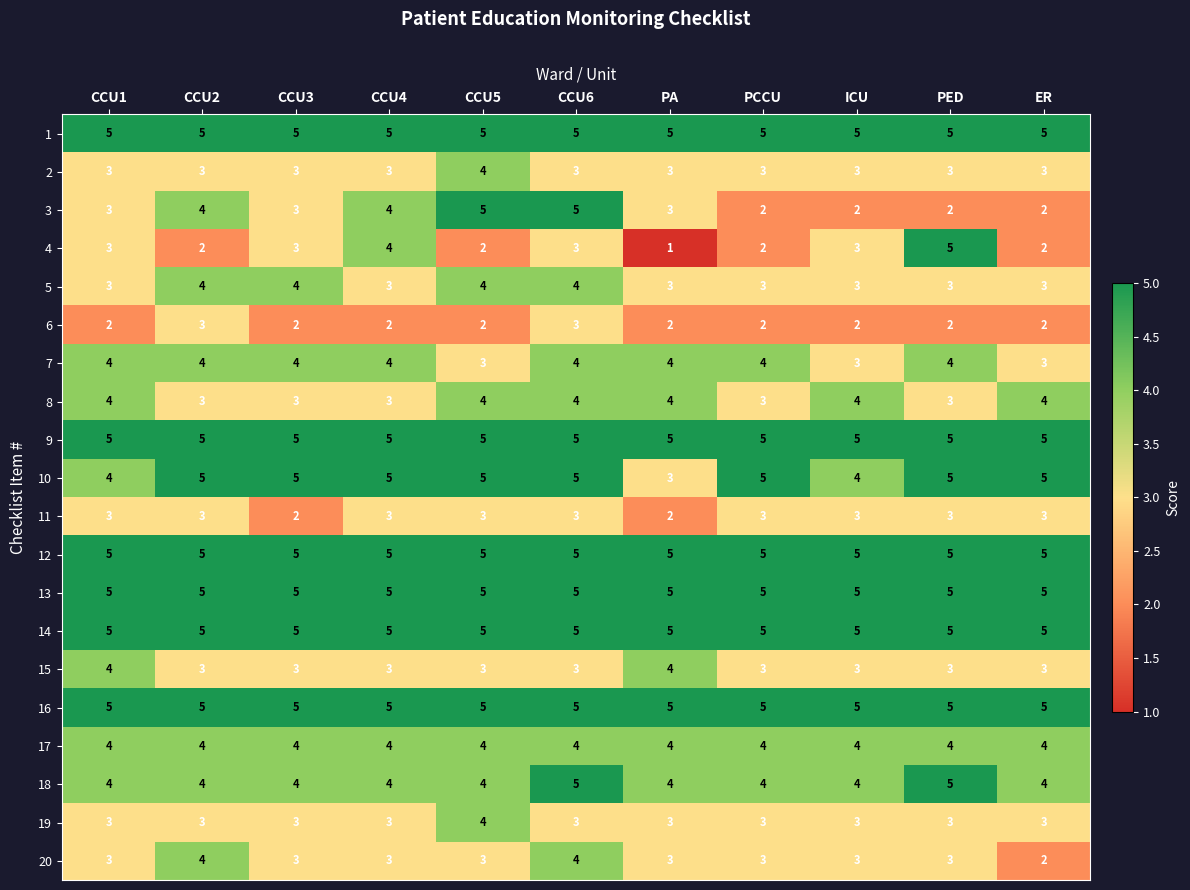

At how many categories does at least one series exceed 1?

11